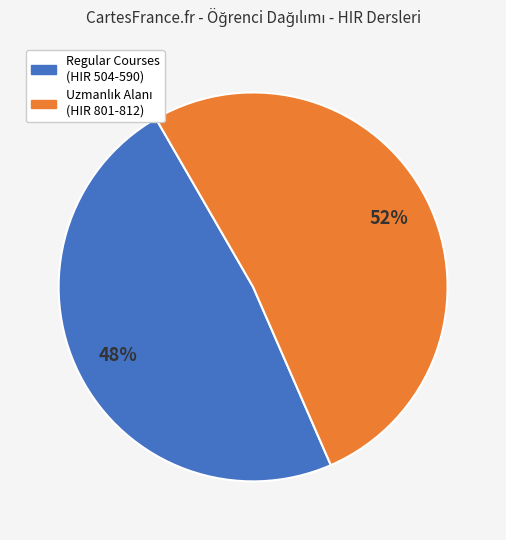

To the nearest percent, what is the difference between the largest and smallest slice percentages?

4%